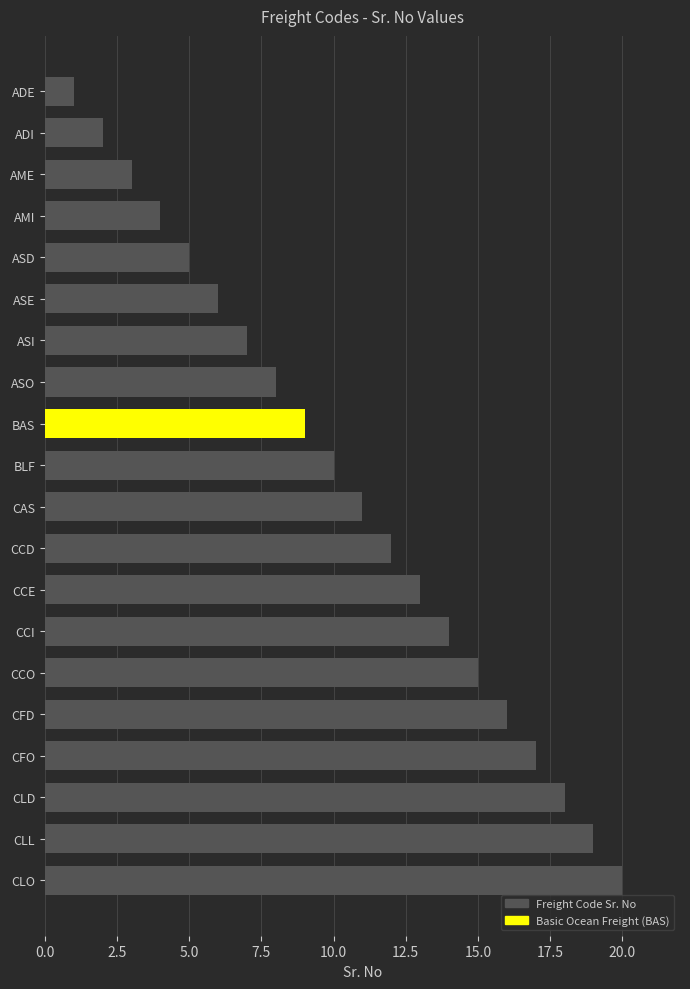

True or false: the data shows 2 at AMI.

False